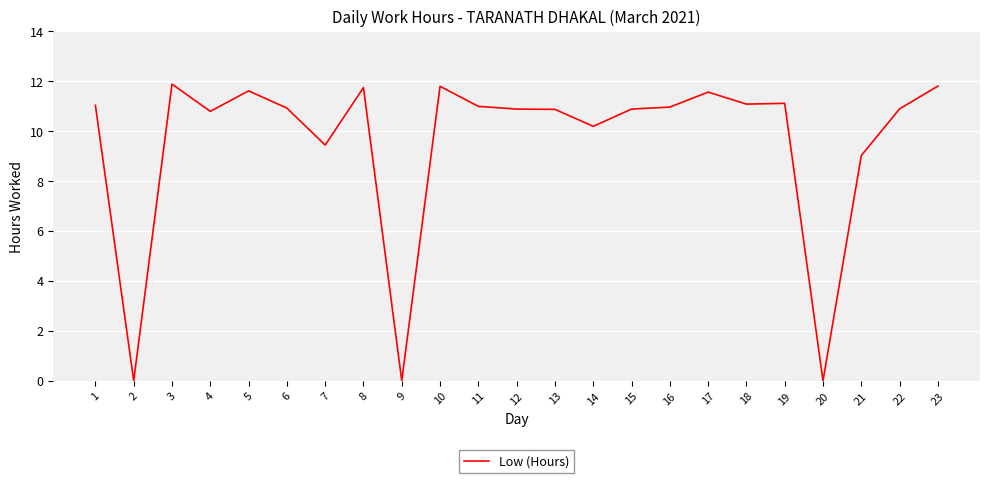

Count the number of data series in this chart.

1